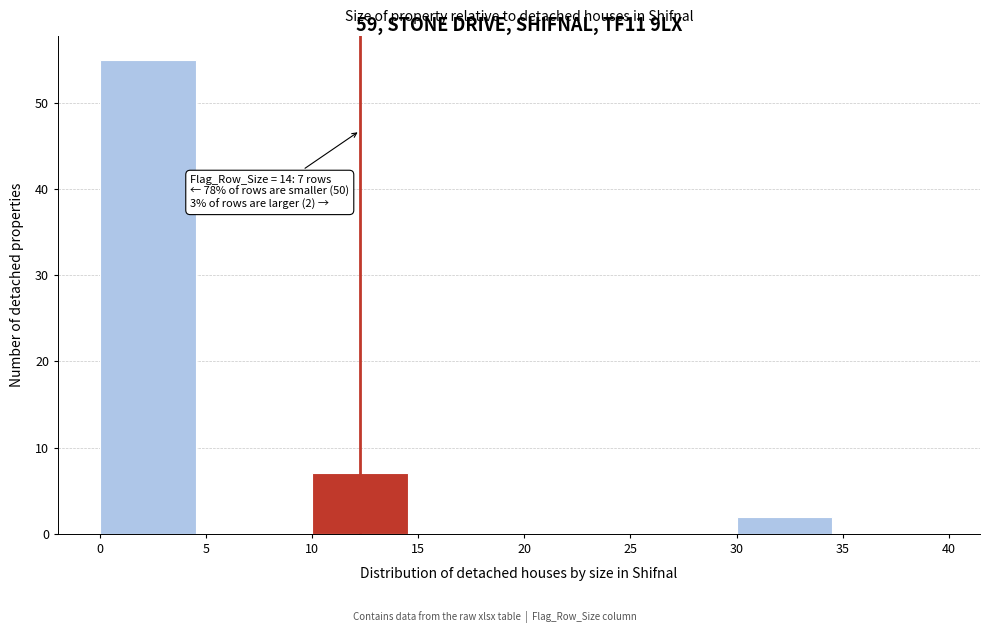

Reading left to right, extract all data points from this chart.

0=55	5=0	10=7	15=0	20=0	25=0	30=2	35=0